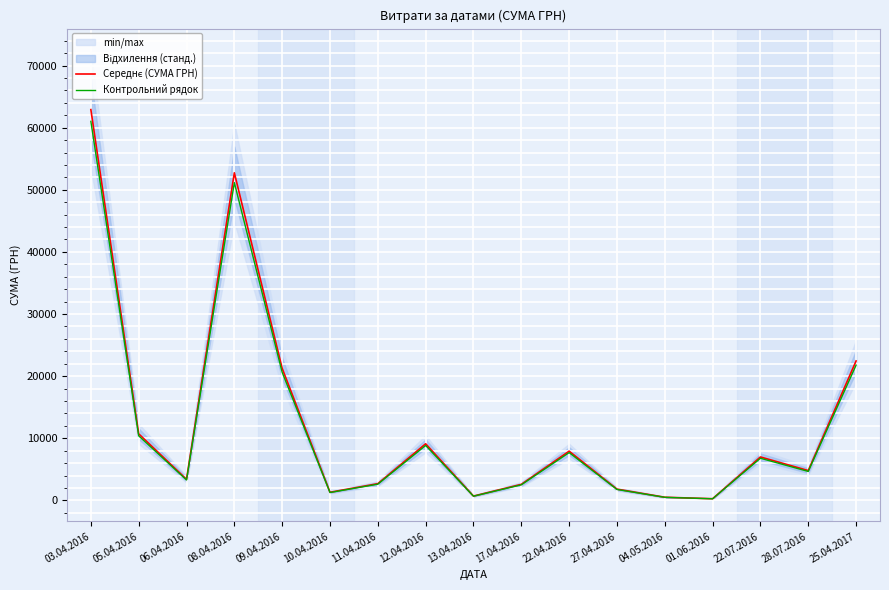

At which label does Середнє (СУМА ГРН) reach its minimum?

01.06.2016